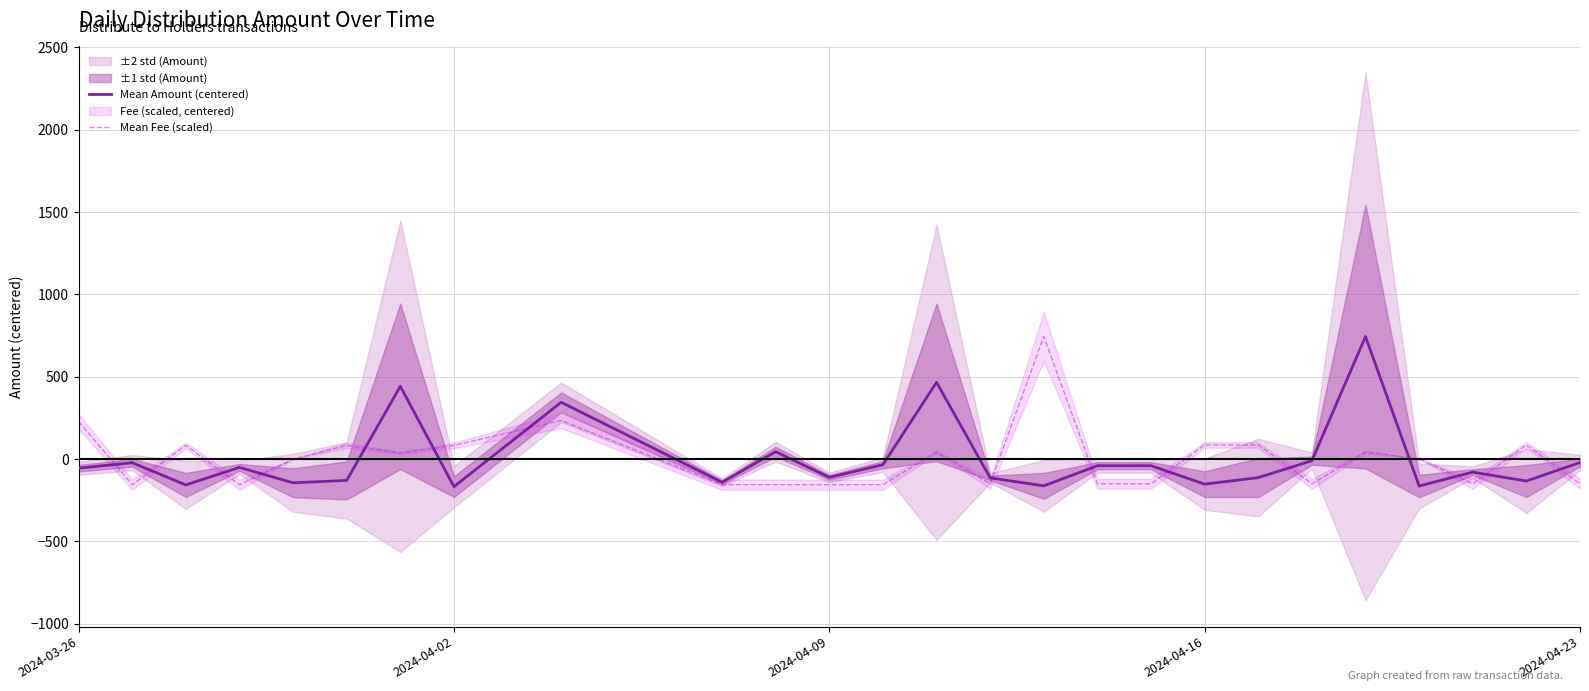

What is the highest value of the Mean Fee (scaled) series?

744.0